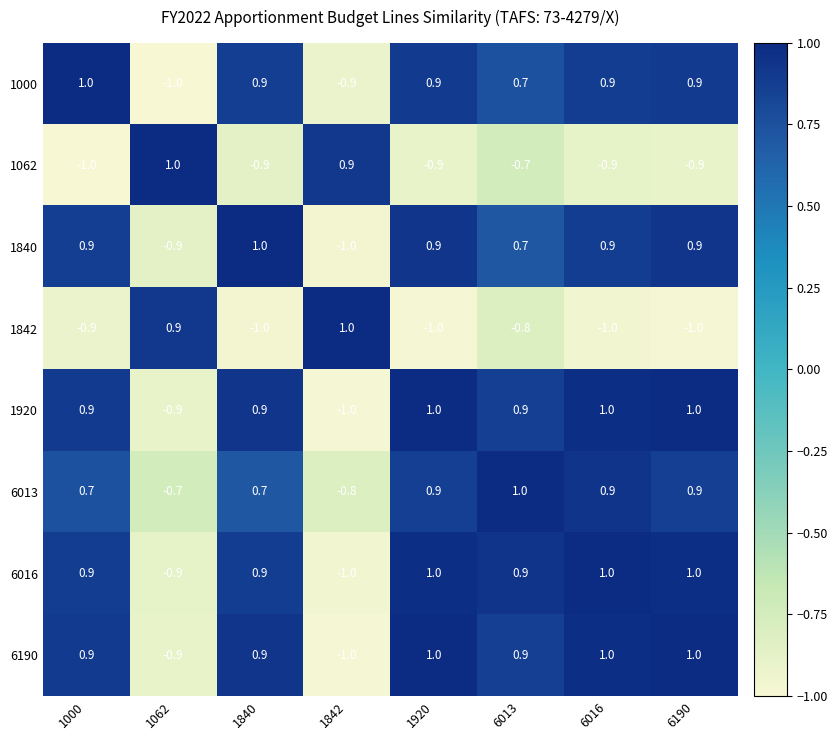

What is the average value of the 6190 series?

0.5